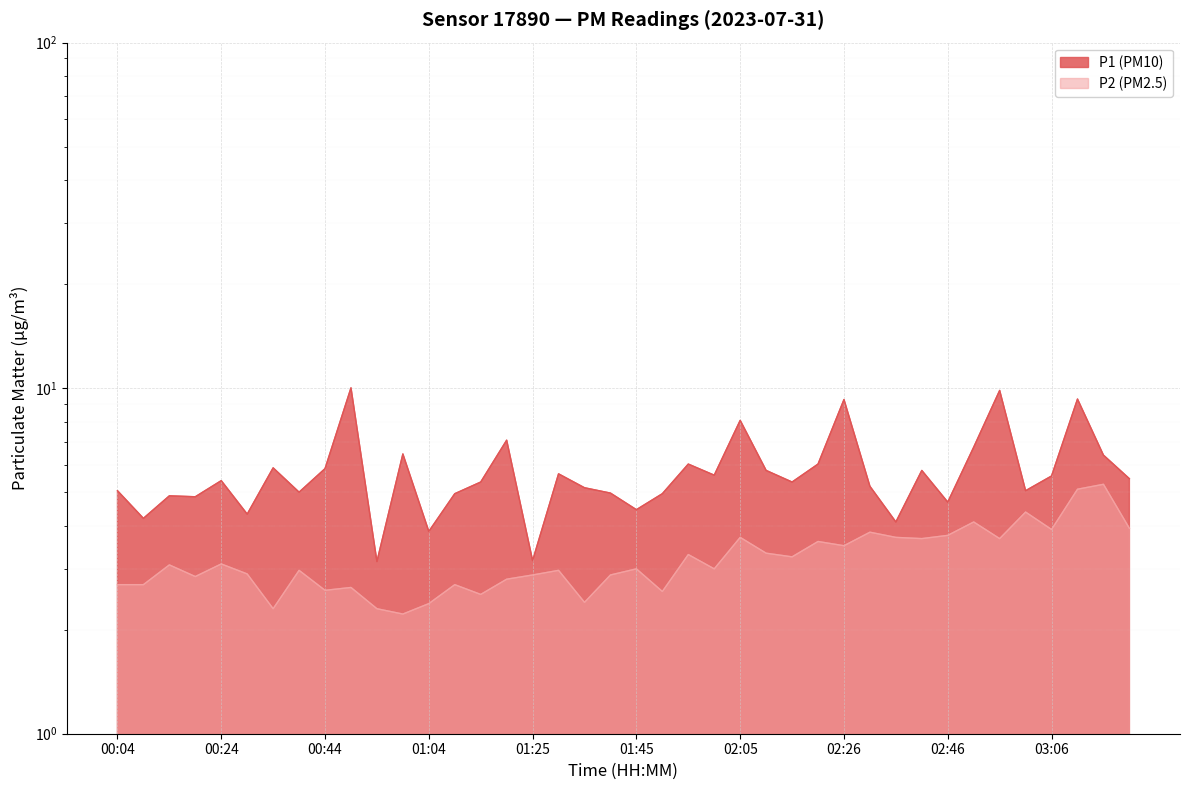

What is the minimum value for P1?

3.1